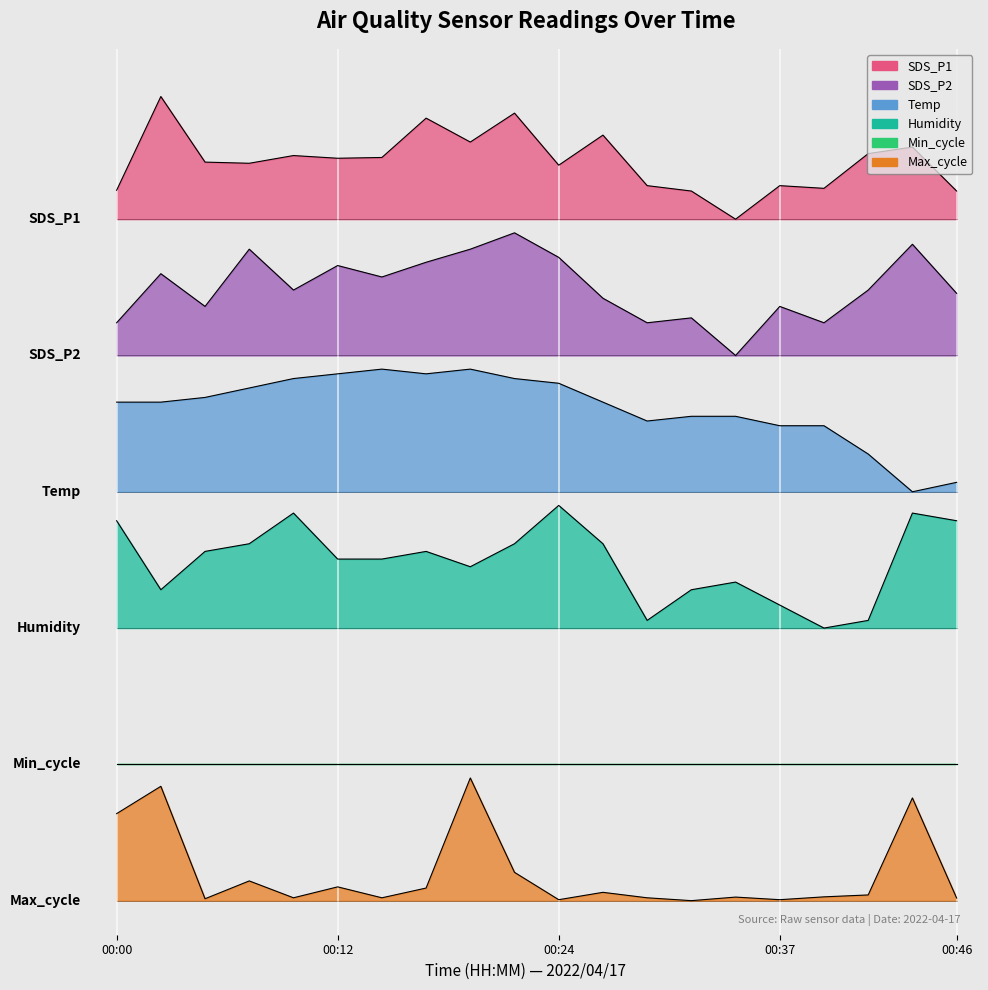

How many positive values does the Max_cycle series have?

19